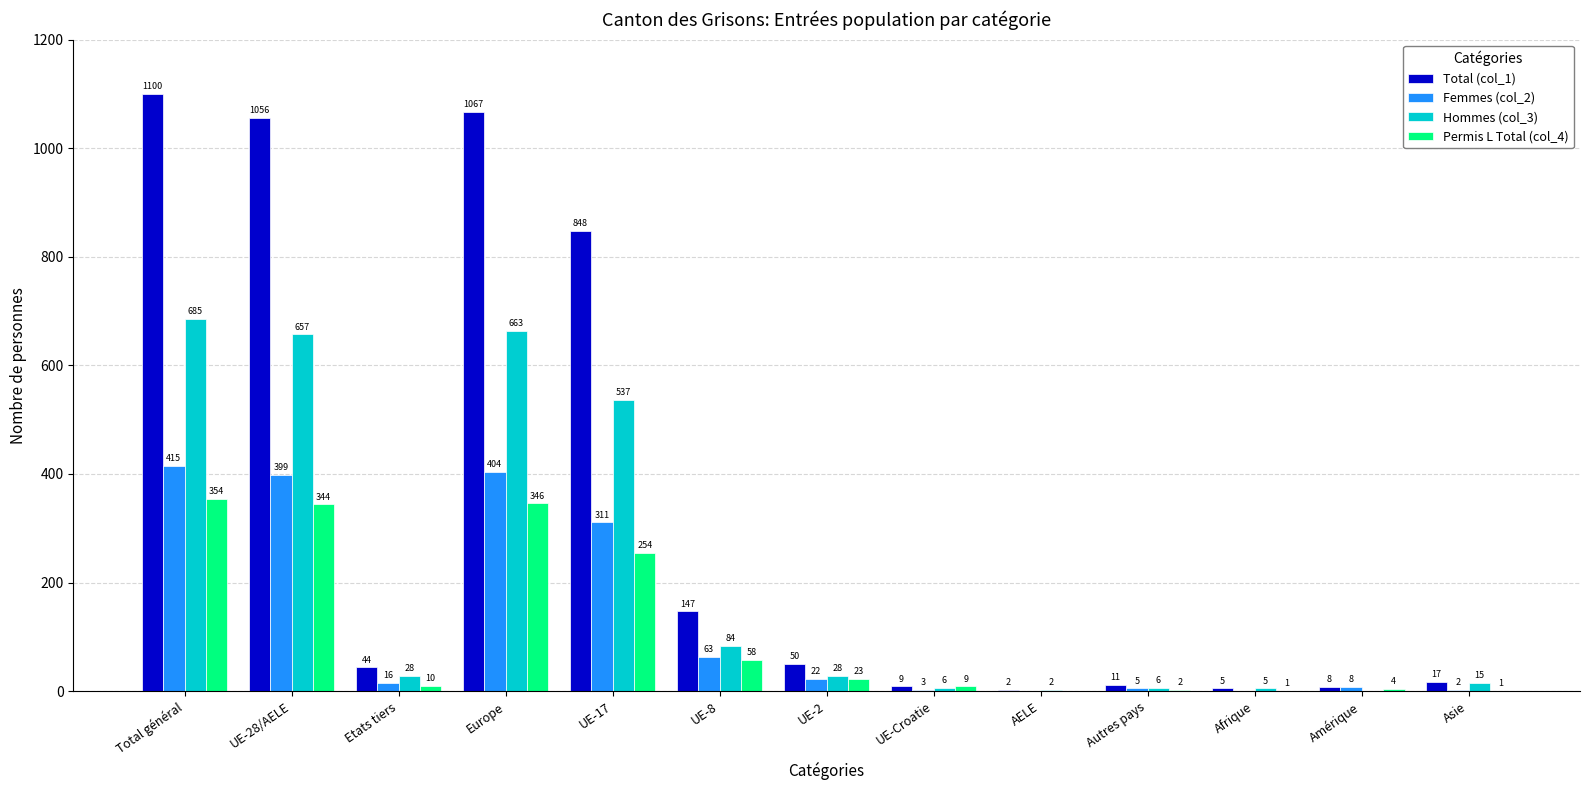

At which category is the sum across all series the highest?

Total général